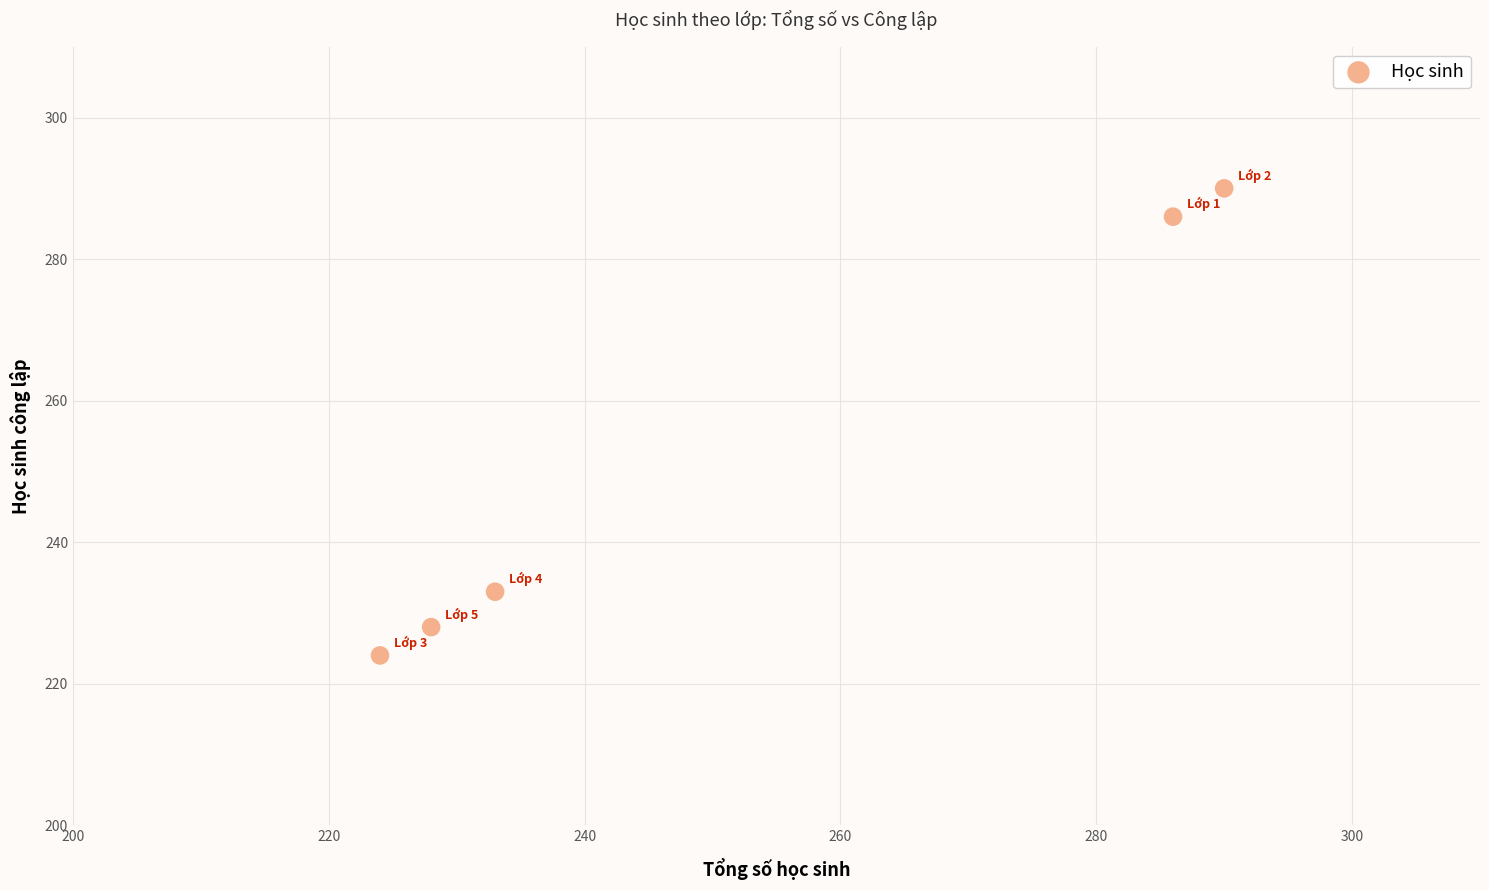

What is the average X value?

252